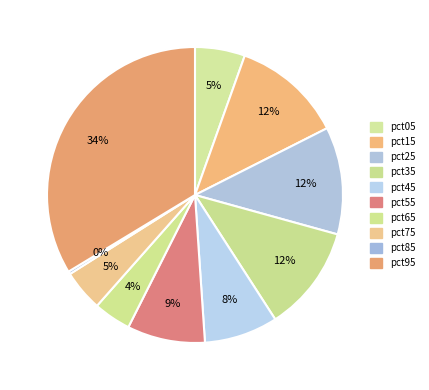

To the nearest percent, what is the difference between the largest and smallest slice percentages?

33%